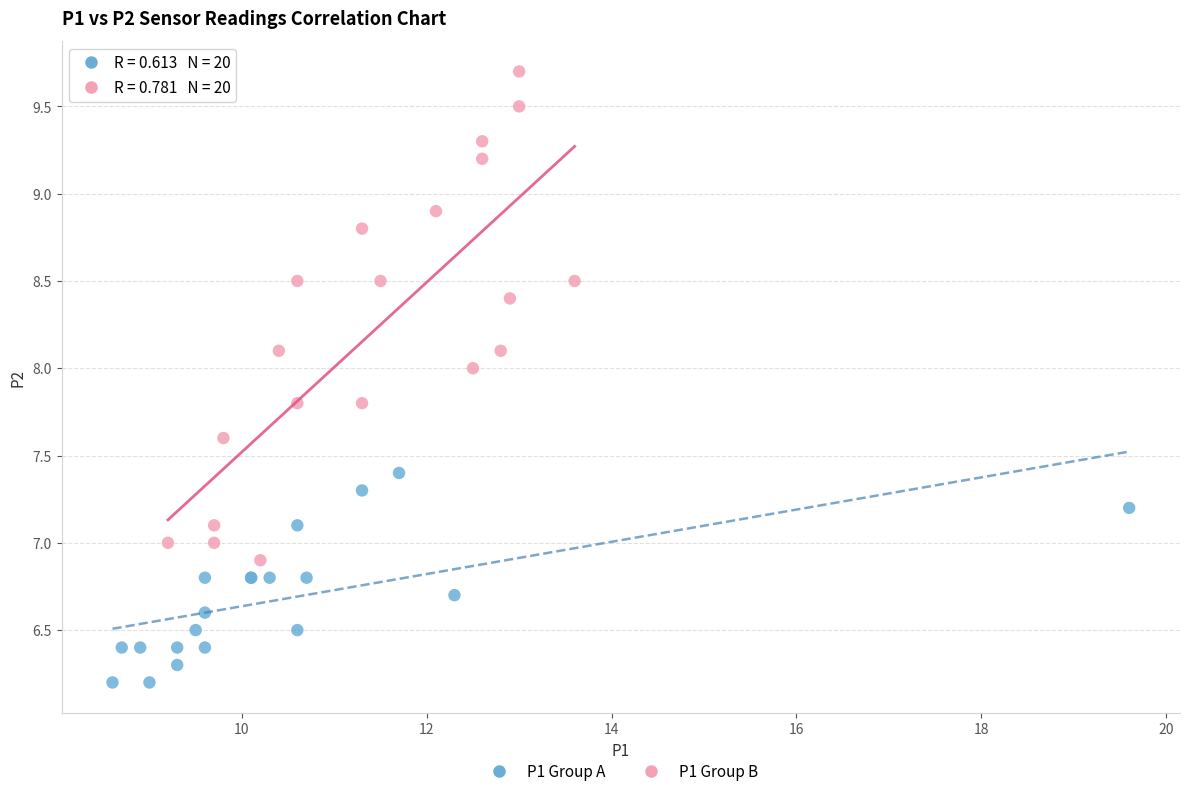

Which series reaches the minimum Y coordinate?

P1 Group A